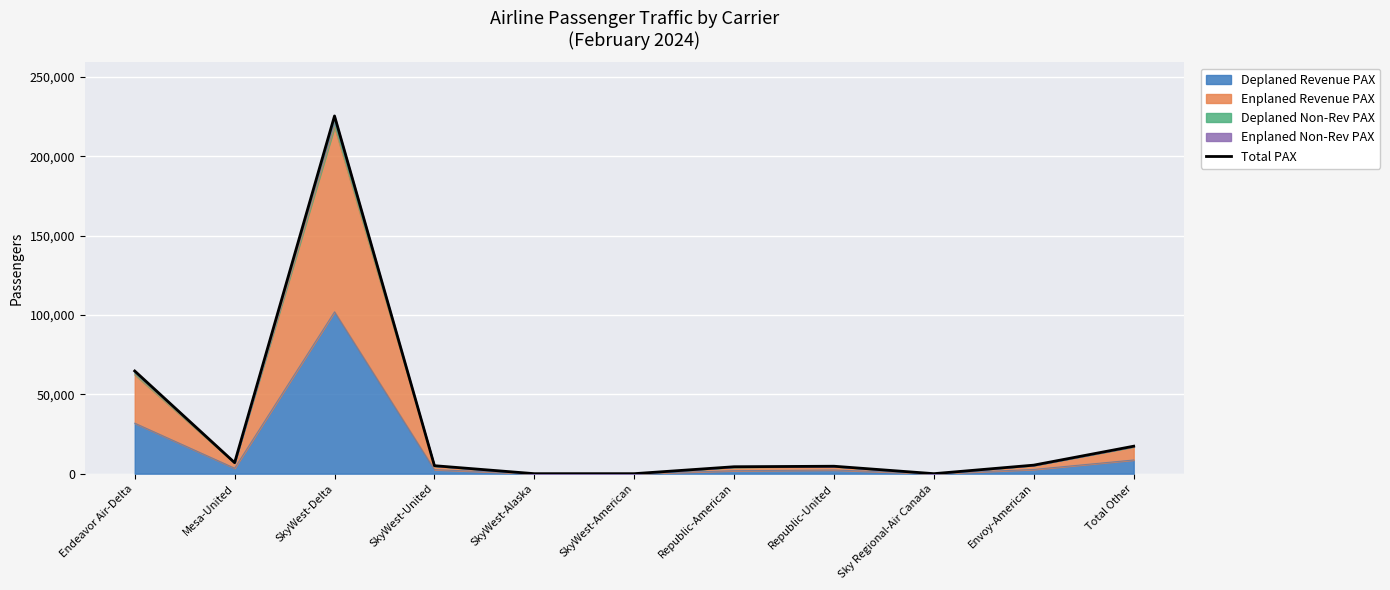

Reading left to right, list all the values displayed in this chart.

64714	6938	225474	5032	0	0	4367	4688	0	5382	17319